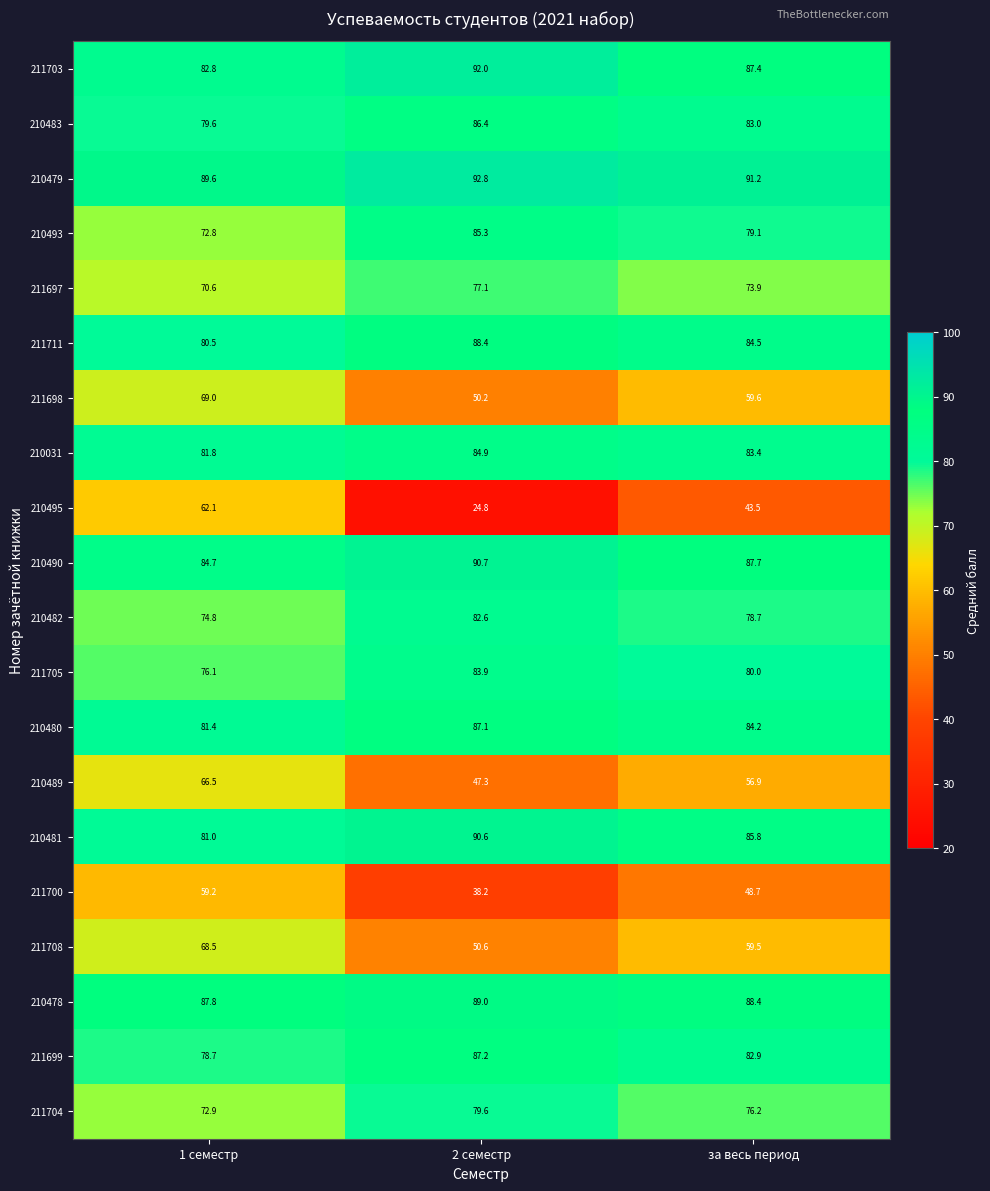

At which category does the chart reach its minimum across all series?

2 семестр